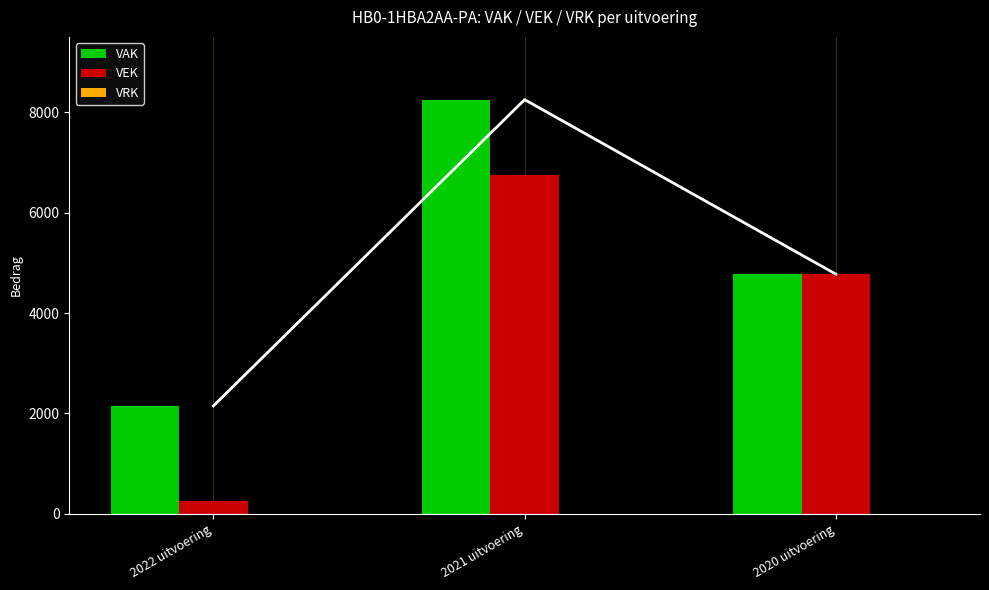

What is the maximum value for VEK?

6747